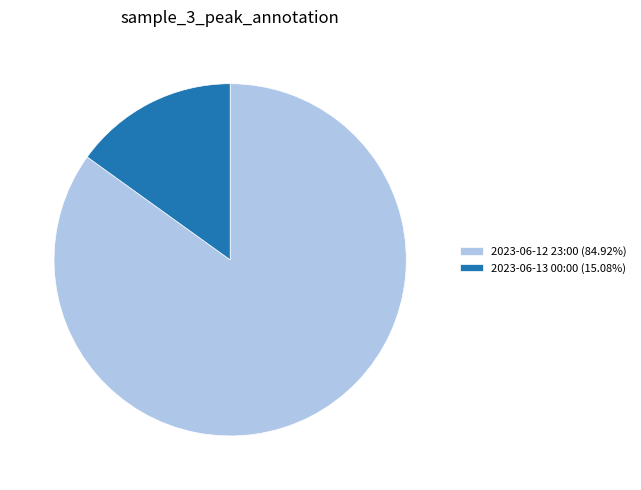

Is the sum of 2023-06-13 00:00 (15.08%) and 2023-06-12 23:00 (84.92%) greater than half?

Yes